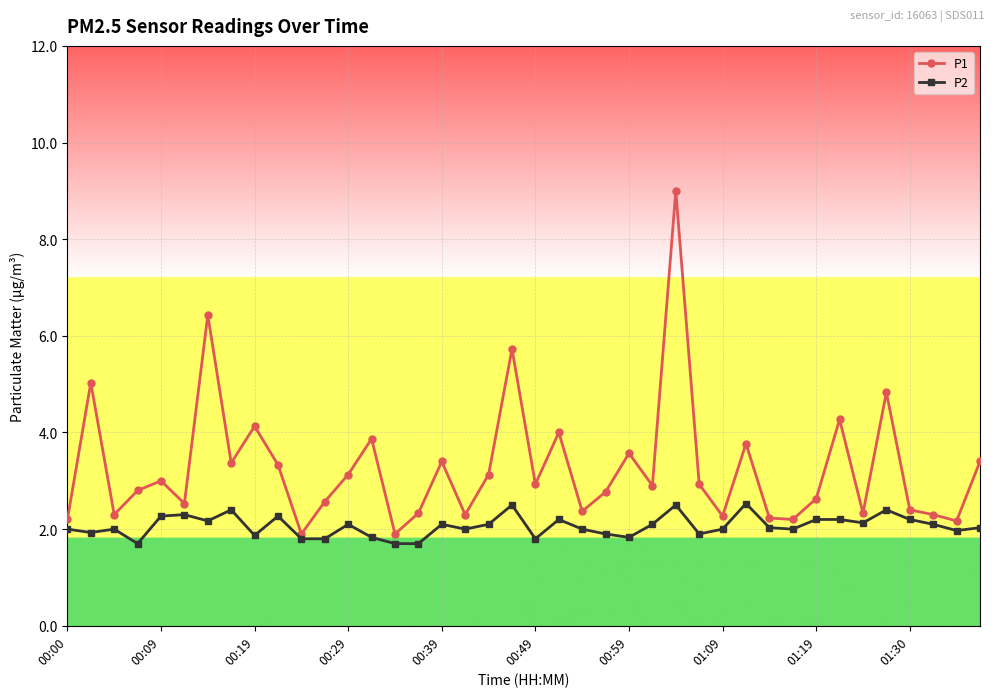

True or false: P1 and P2 cross at least once.

False